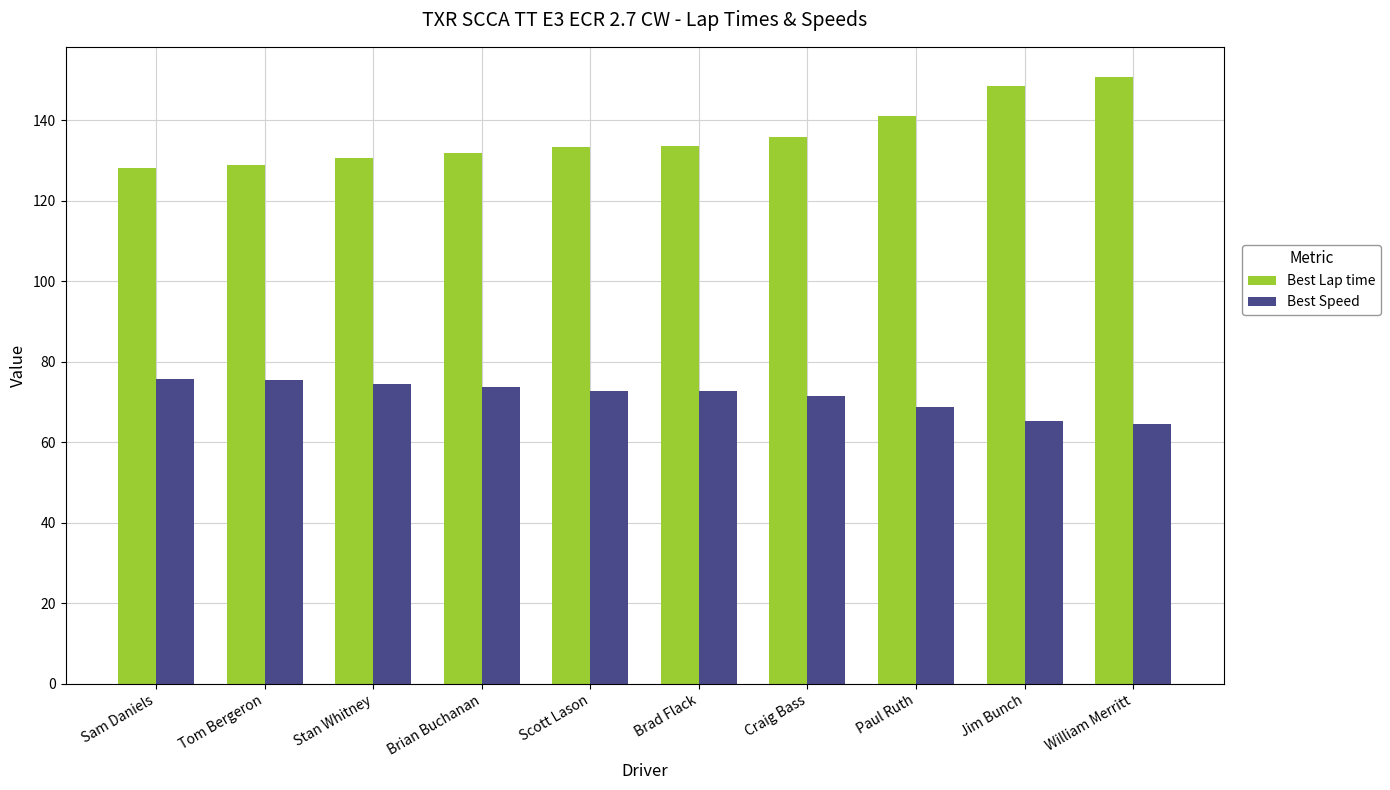

What is the sum of all Best Speed values?

715.1